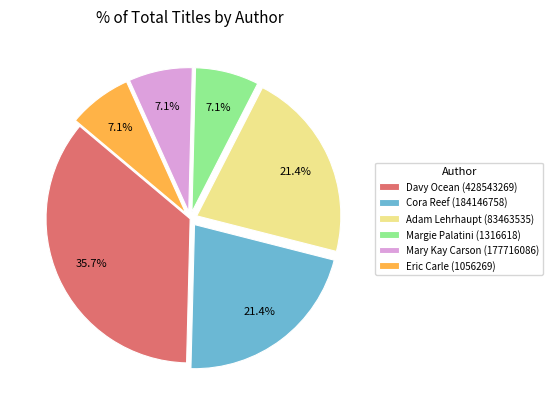

Which slice is the largest?

Davy Ocean (428543269)